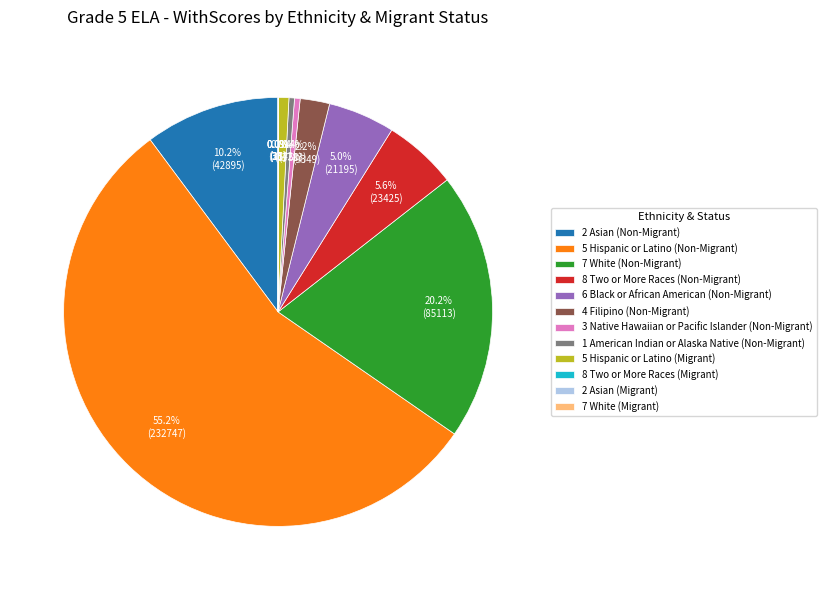

Which slice is the largest?

5 Hispanic or Latino (Non-Migrant)